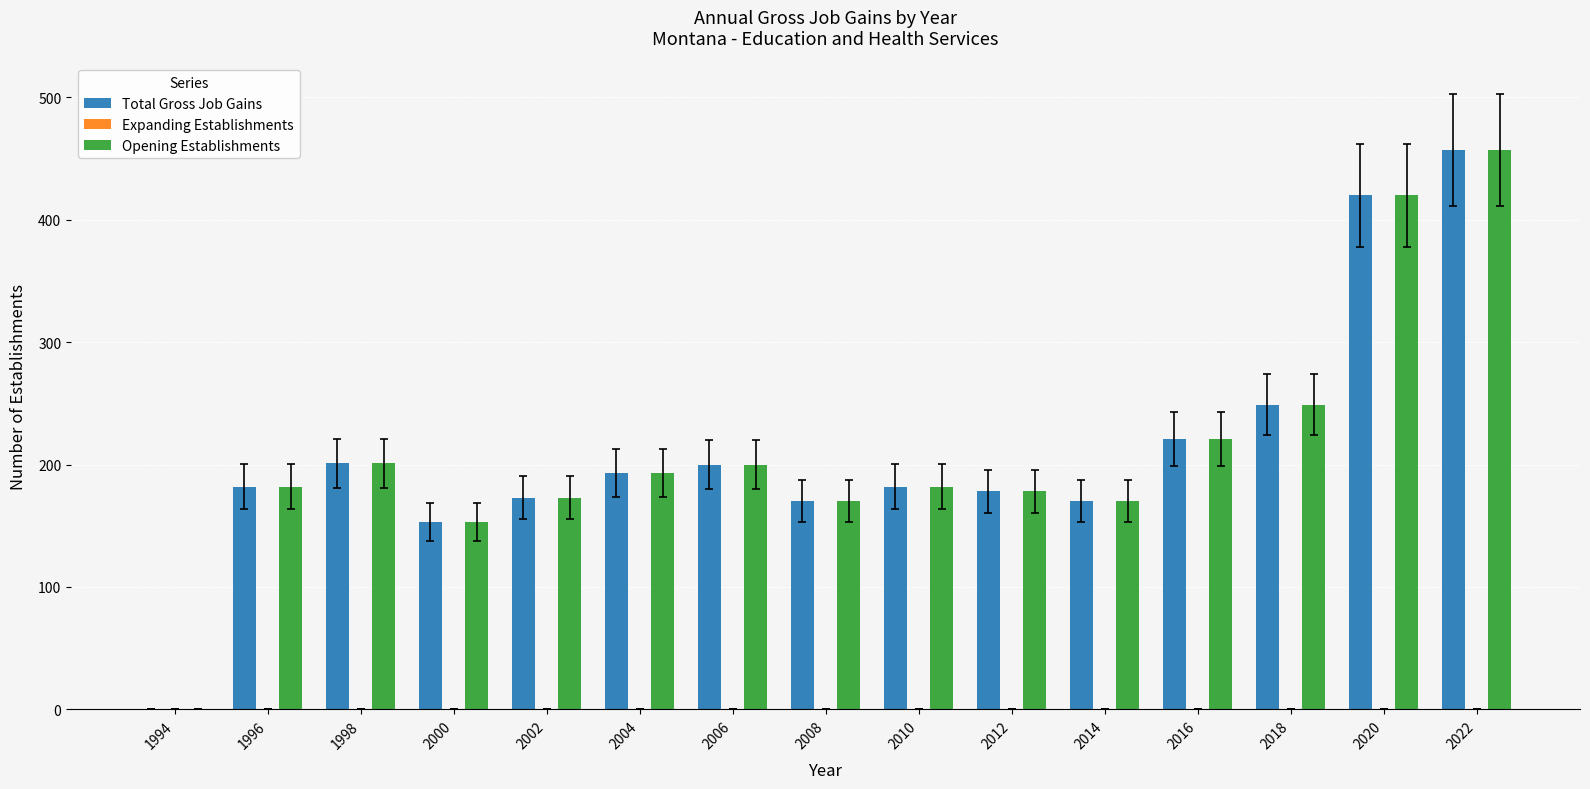

The Total Gross Job Gains series shows 200 at 2006. True or false?

True